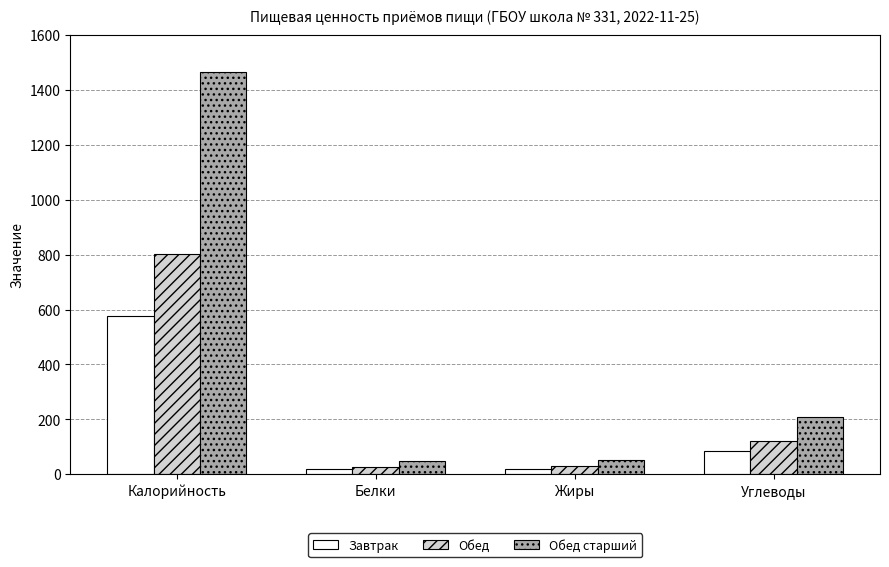

Rank the series by their maximum value, from lowest to highest.

Завтрак, Обед, Обед старший